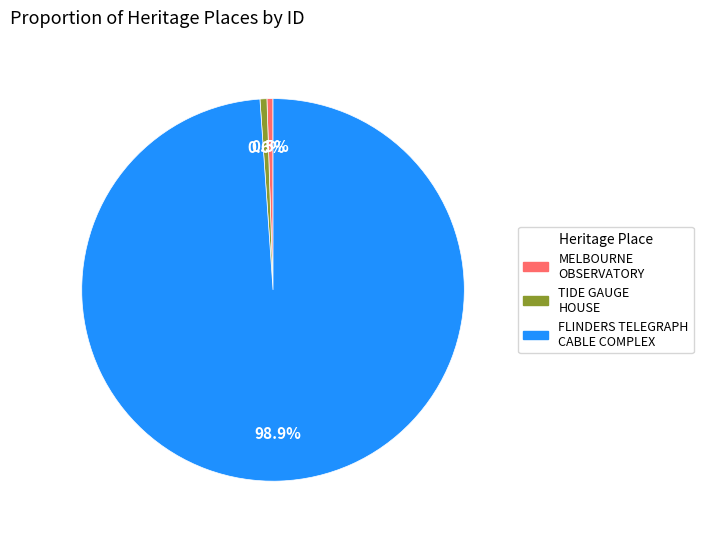

Is there any slice that represents more than half of the pie?

Yes